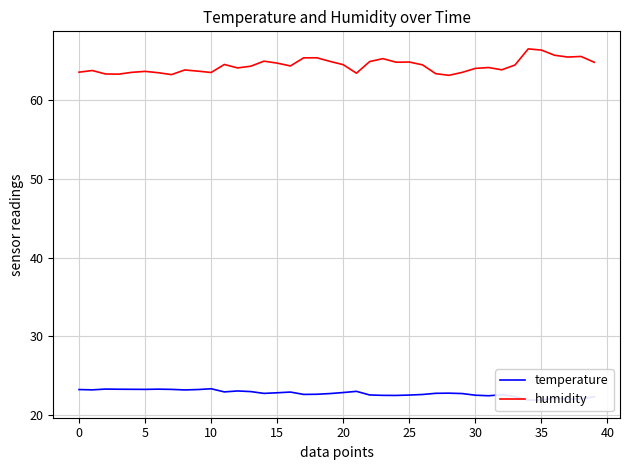

Is it true that humidity equals 24.6 at 10?

False